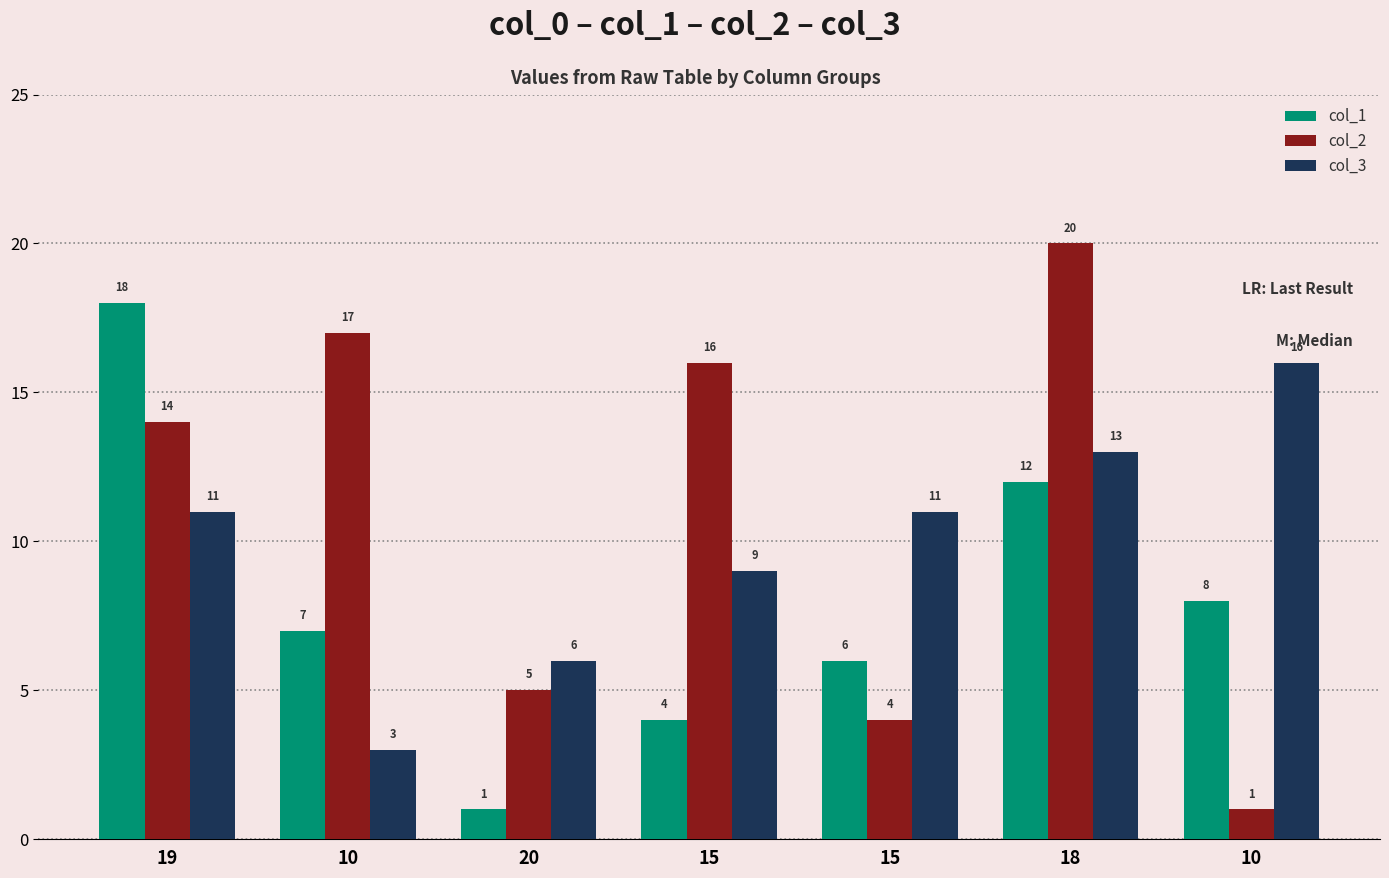

Are the bars grouped side by side (vs. stacked)?

Yes